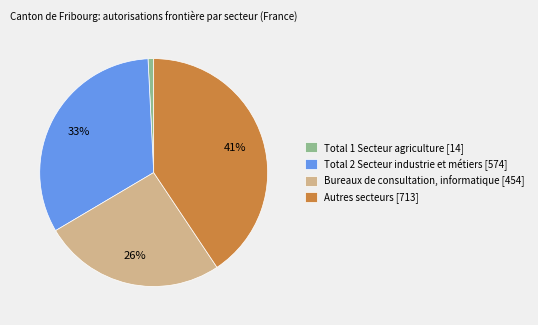

Does any single category account for the majority?

No